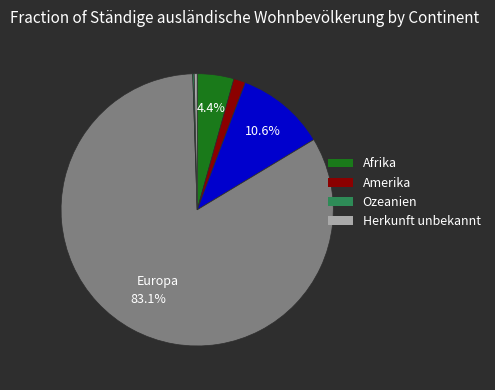

Does any single category account for the majority?

Yes